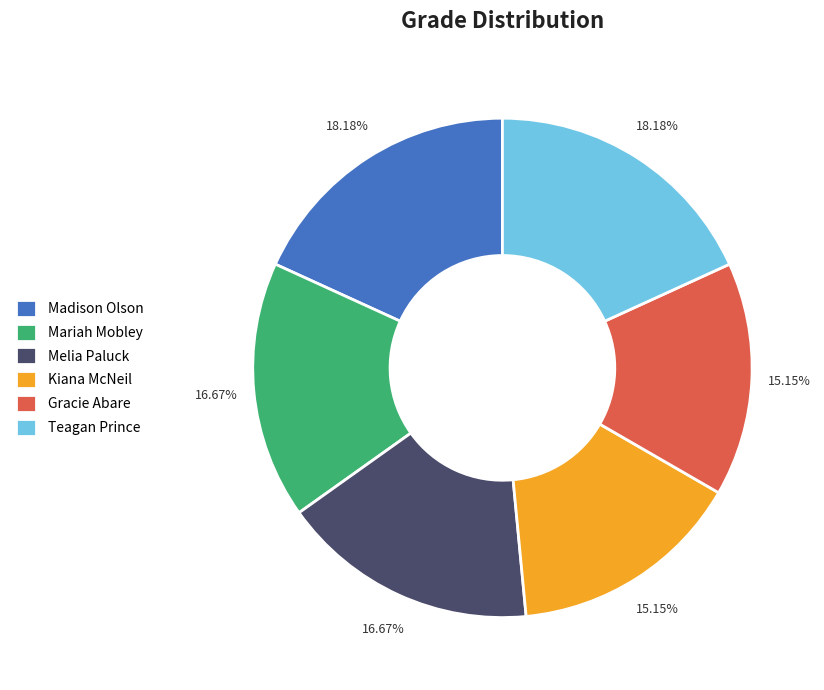

Is there any slice that represents more than half of the pie?

No